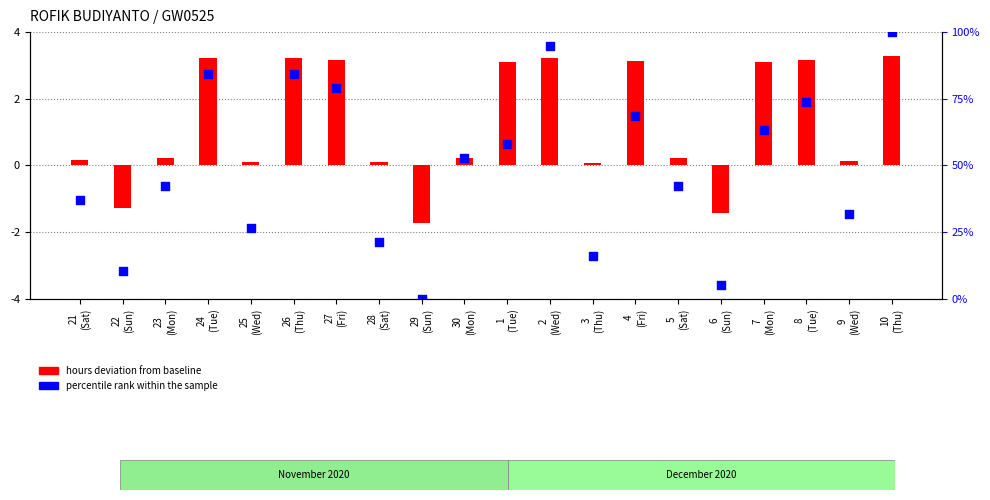

Which series contains the highest Y value?

percentile rank within the sample